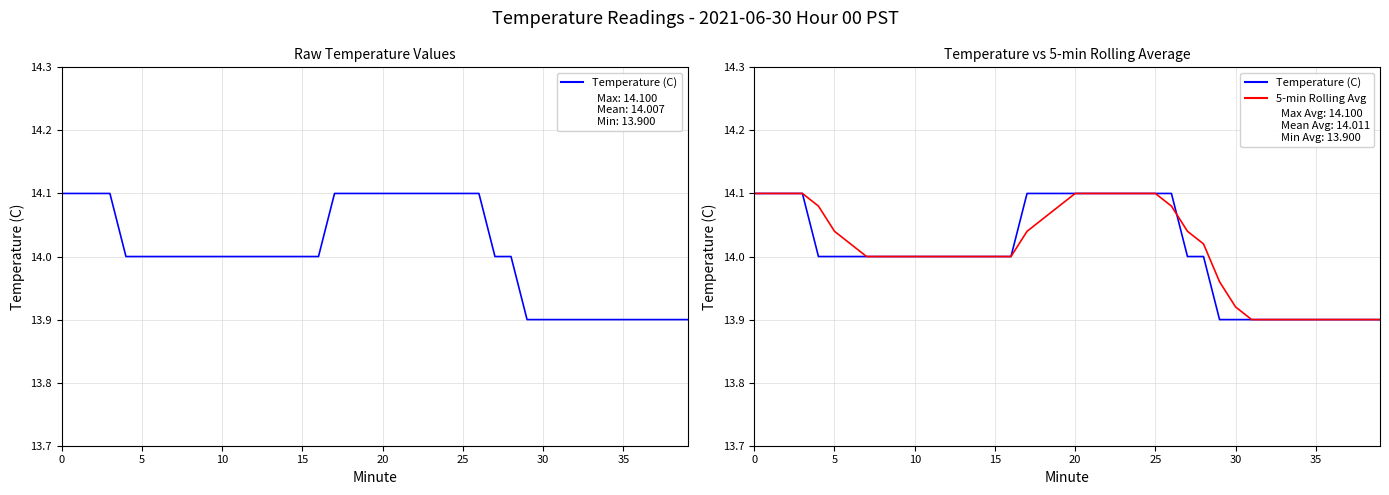

What is the minimum value for Temperature (C)?

13.9